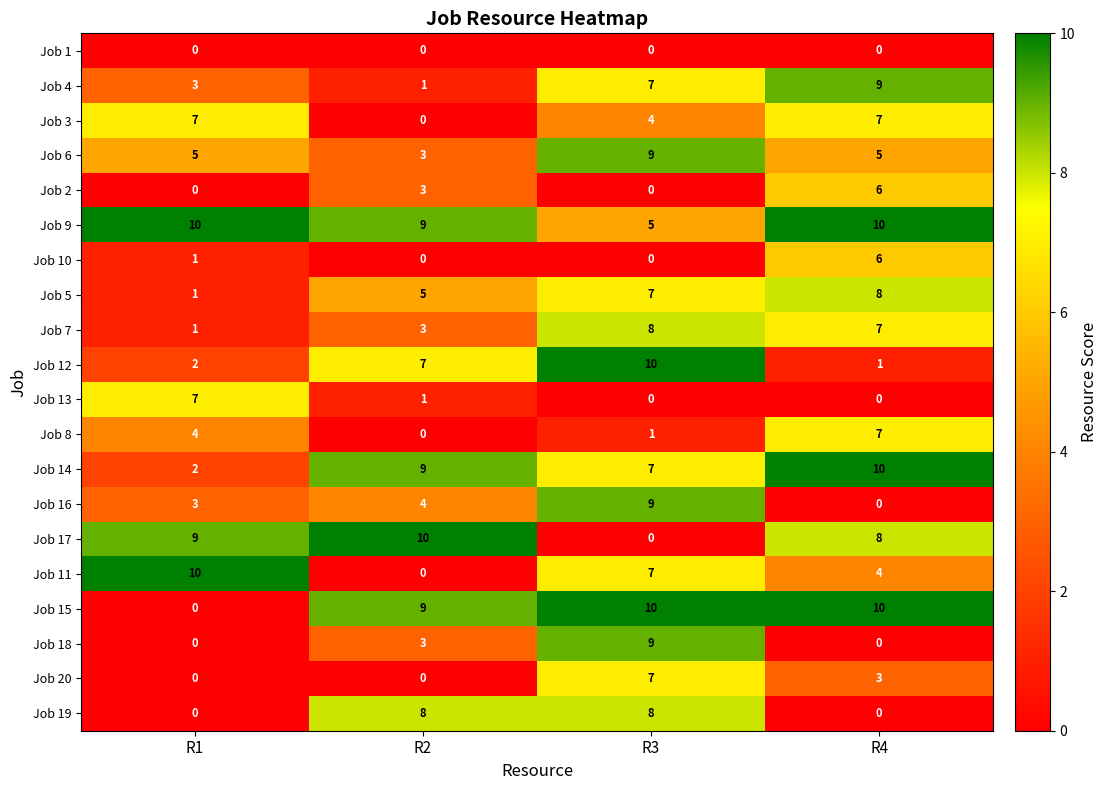

What is the approximate value of Job 2 at R2?

3